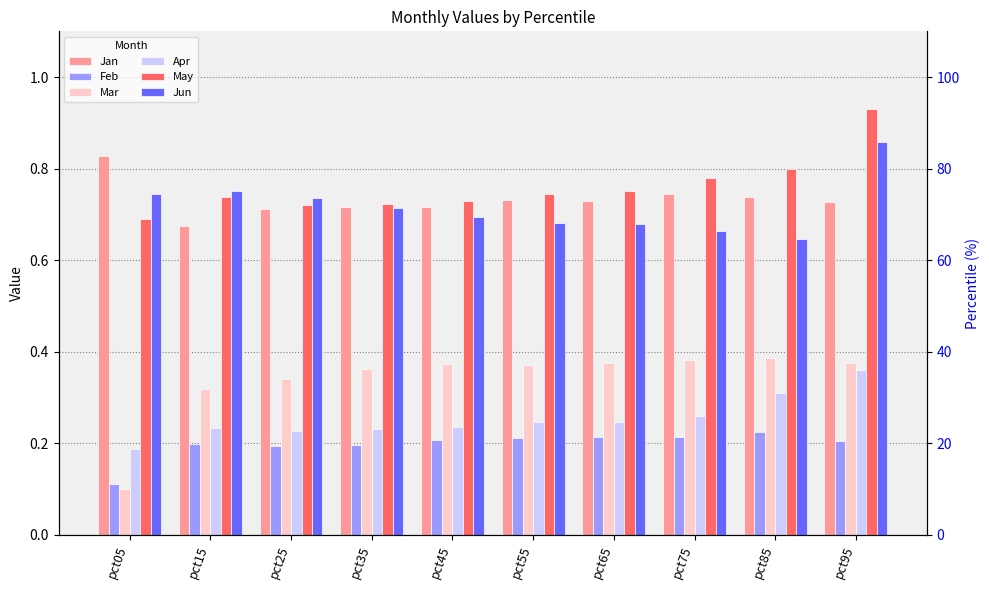

At how many categories does at least one series exceed 0?

10